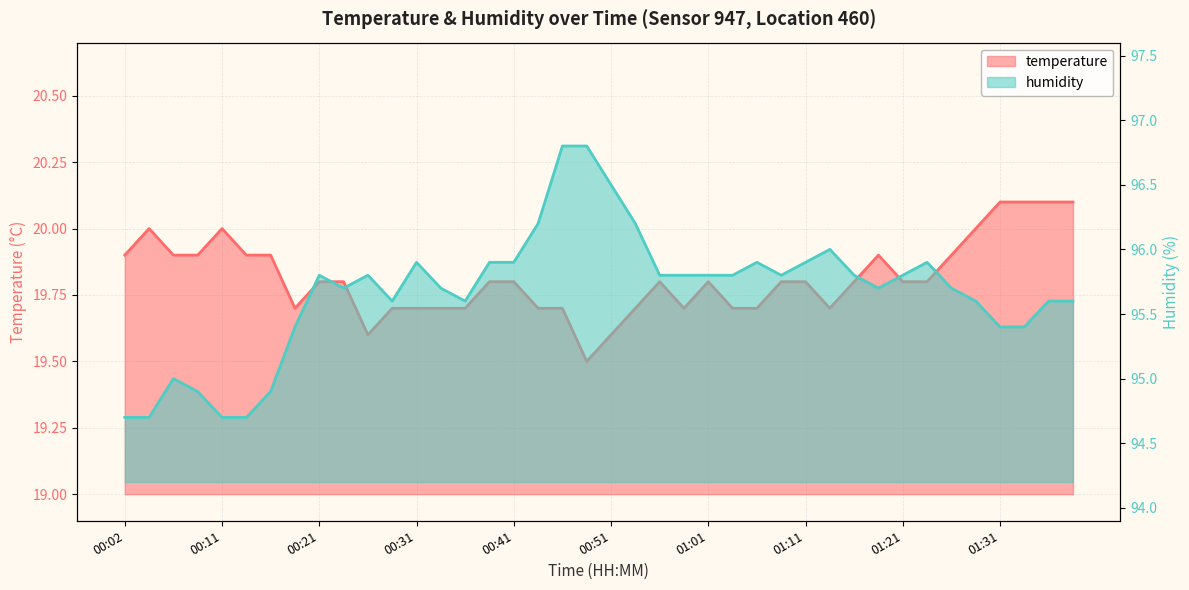

What is the minimum value for temperature?

19.5